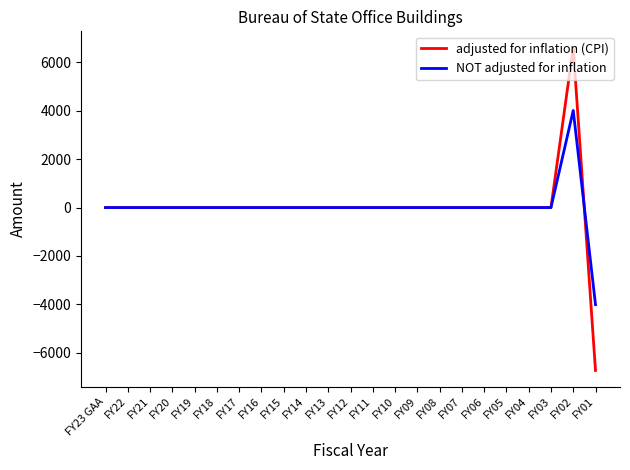

Count the number of data series in this chart.

2